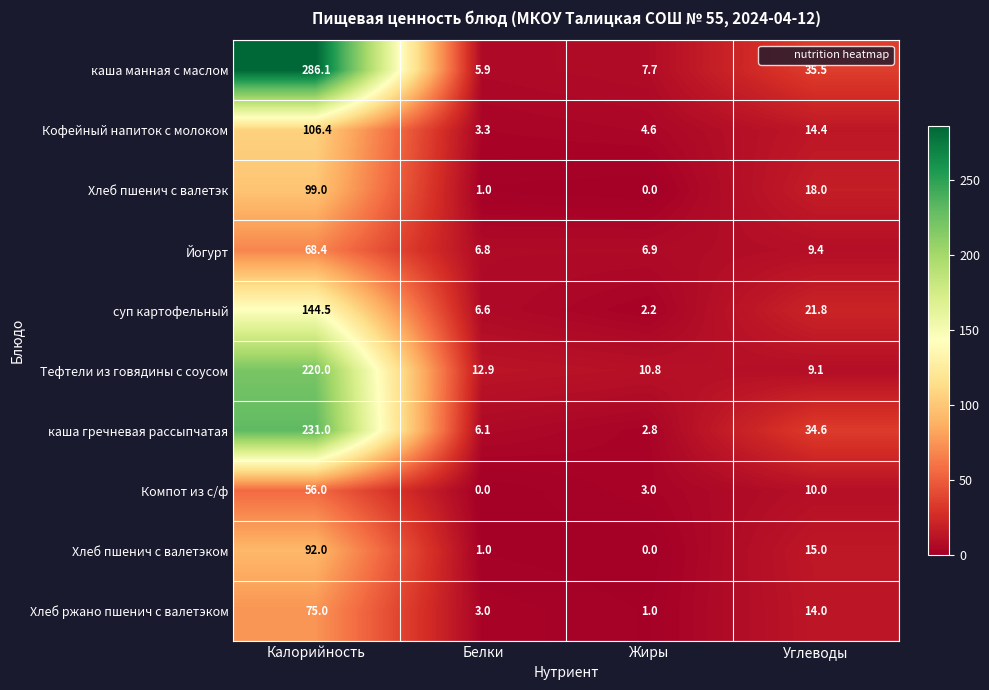

What value does the каша гречневая рассыпчатая series have at Жиры?

2.8